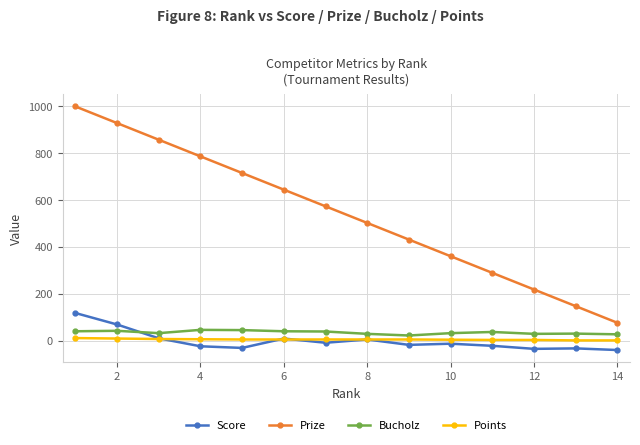

What are all the series names shown in the legend?

Score, Prize, Bucholz, Points